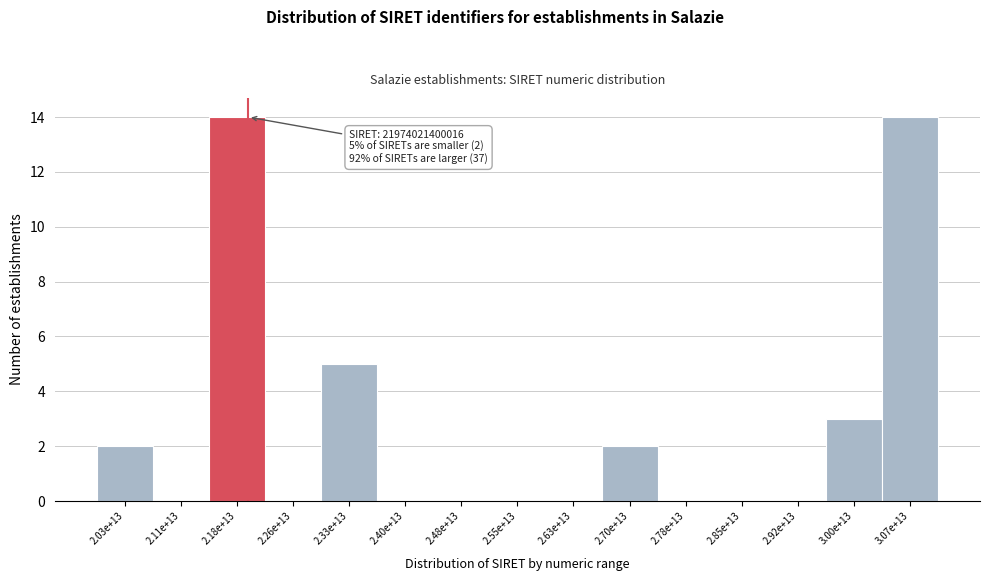

Reading left to right, transcribe all the data shown in this chart.

2.03e+13=2	2.11e+13=0	2.18e+13=14	2.26e+13=0	2.33e+13=5	2.40e+13=0	2.48e+13=0	2.55e+13=0	2.63e+13=0	2.70e+13=2	2.78e+13=0	2.85e+13=0	2.92e+13=0	3.00e+13=3	3.07e+13=14